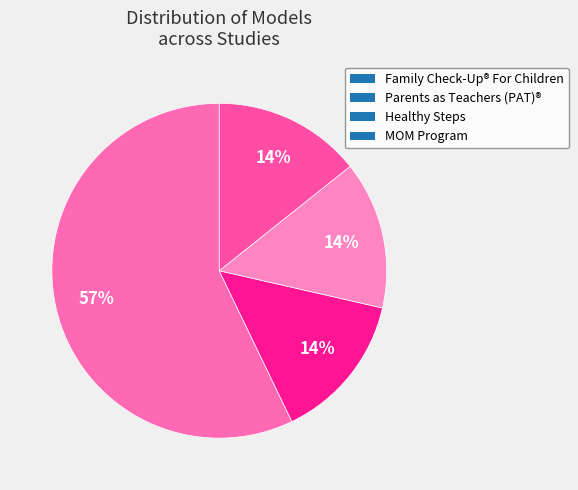

To the nearest percent, what percentage of the pie is Healthy Steps?

14%